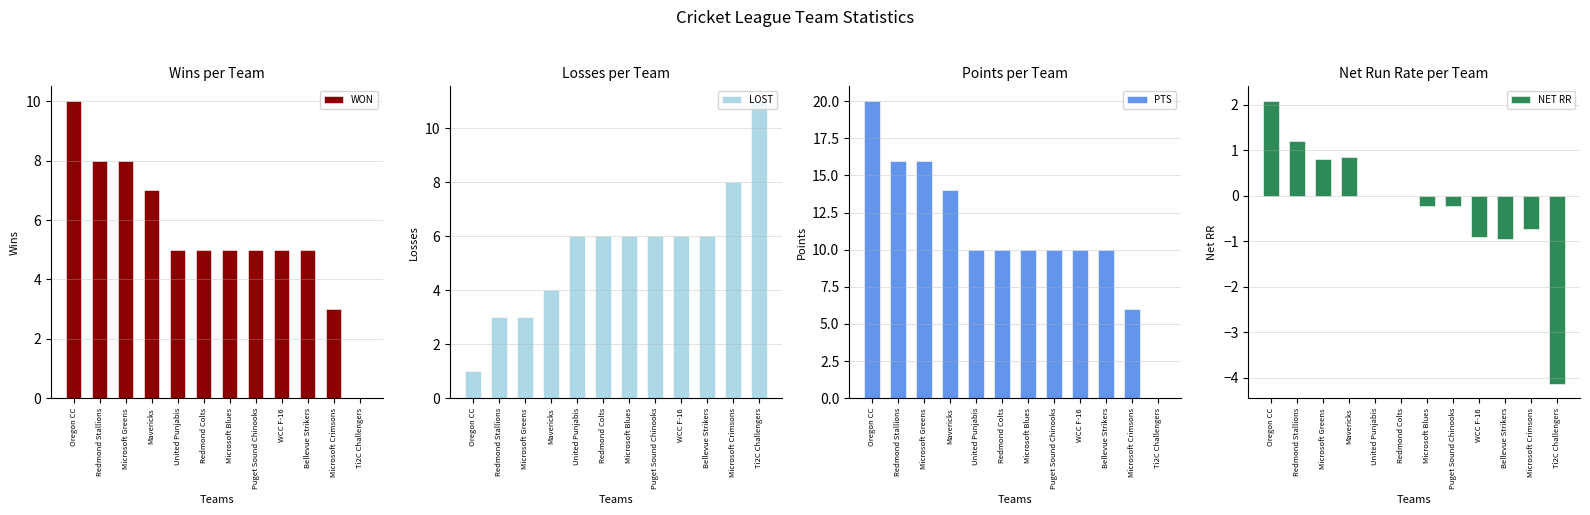

Which series has the widest spread of values?

PTS